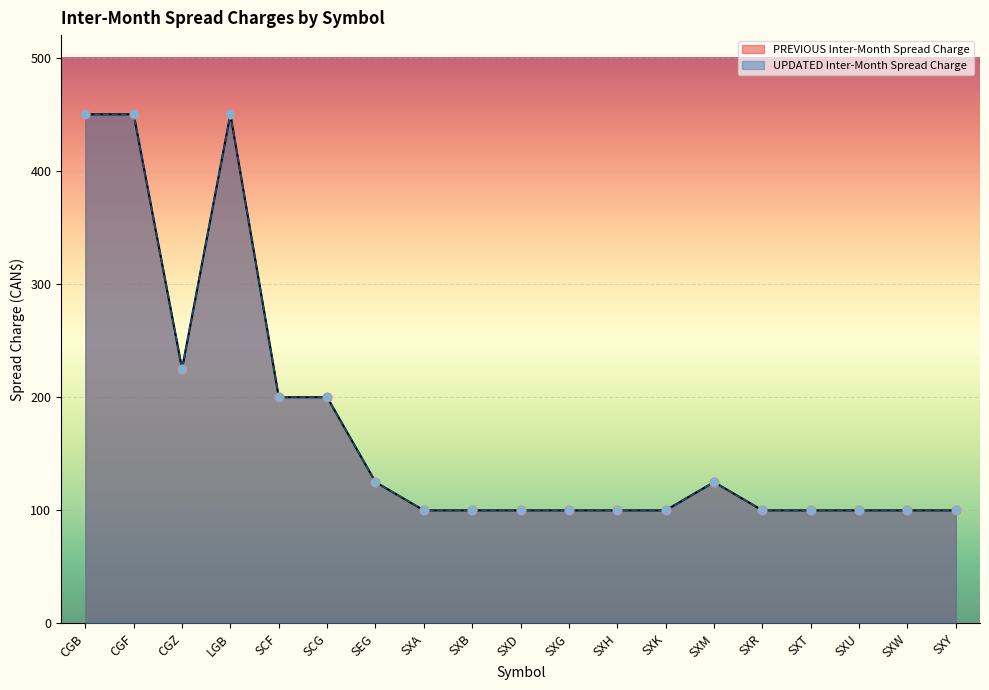

Which series reaches the minimum Y coordinate?

PREVIOUS Inter-Month Spread Charge